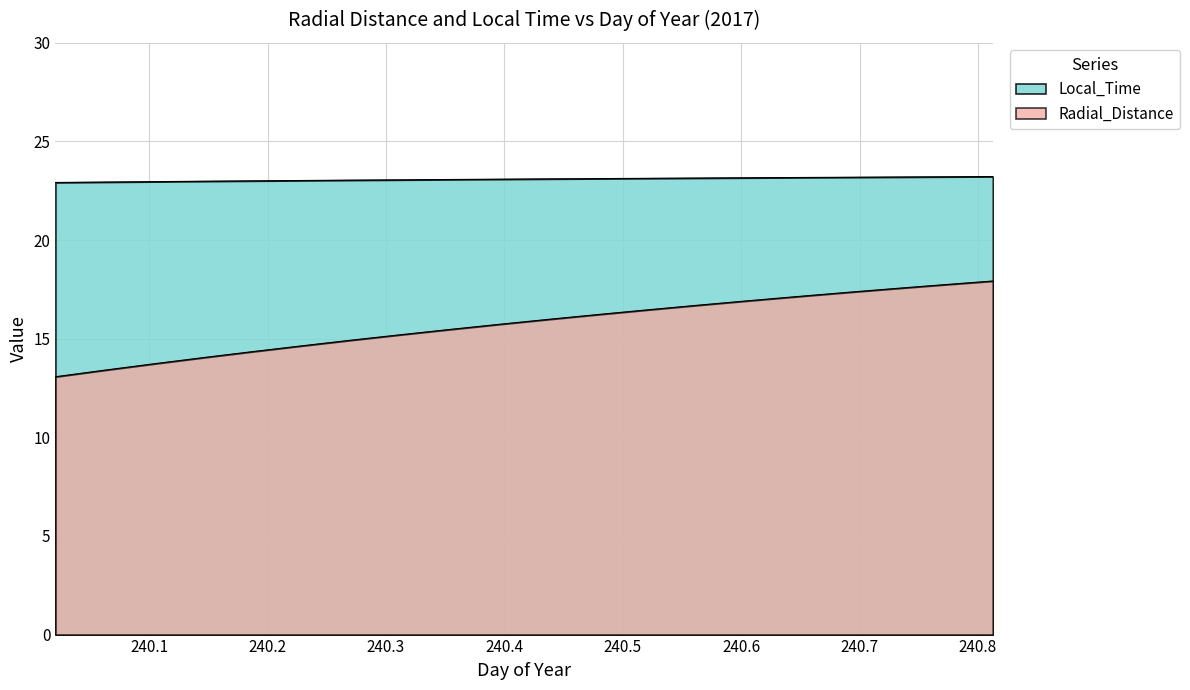

Rank the series by their maximum value, from lowest to highest.

Radial_Distance, Local_Time